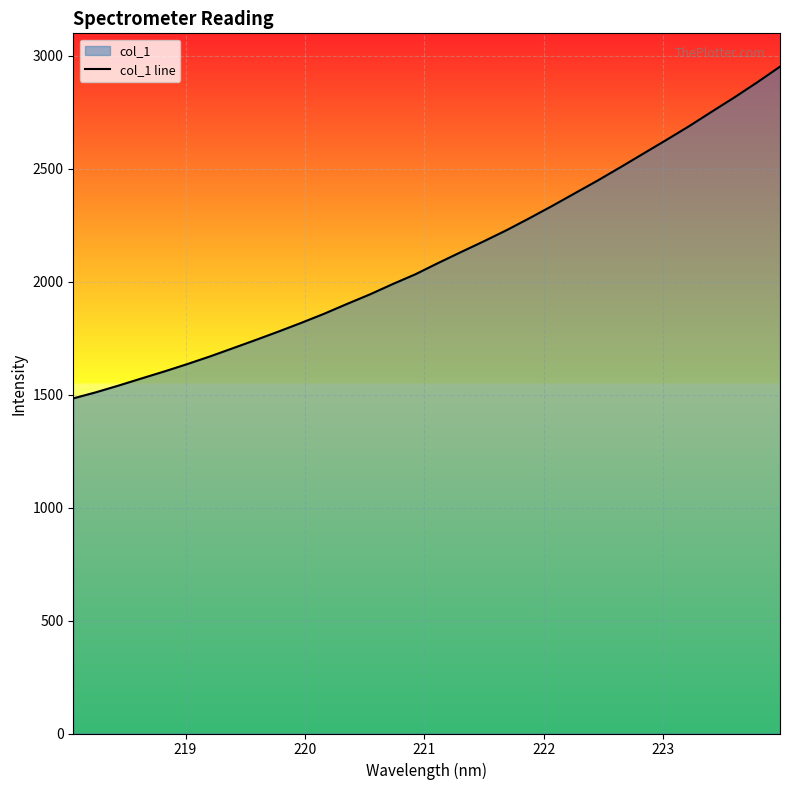

What is the smallest value displayed?

1483.0